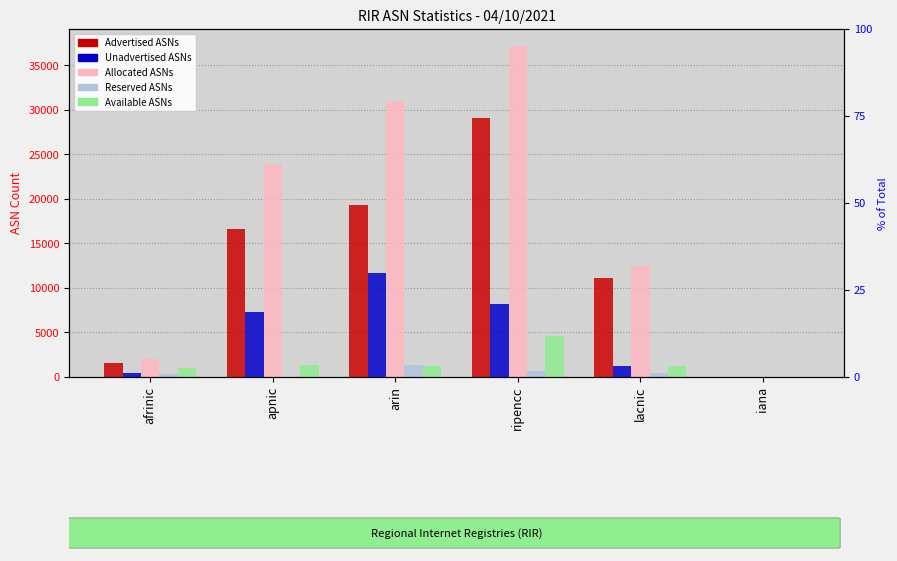

Which series has the largest total across all categories?

Allocated ASNs